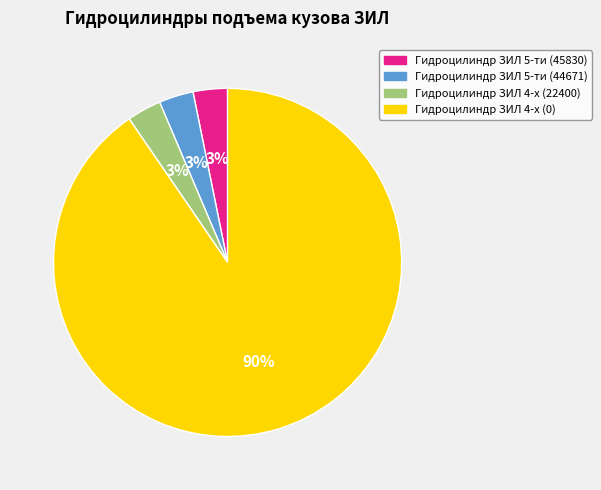

What is the largest slice in the pie chart?

Гидроцилиндр ЗИЛ 4-х (0)